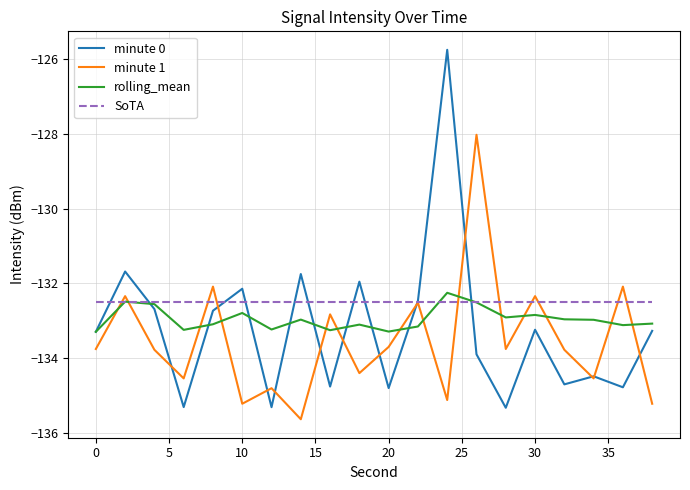

What is the maximum value shown in the chart?

-125.7